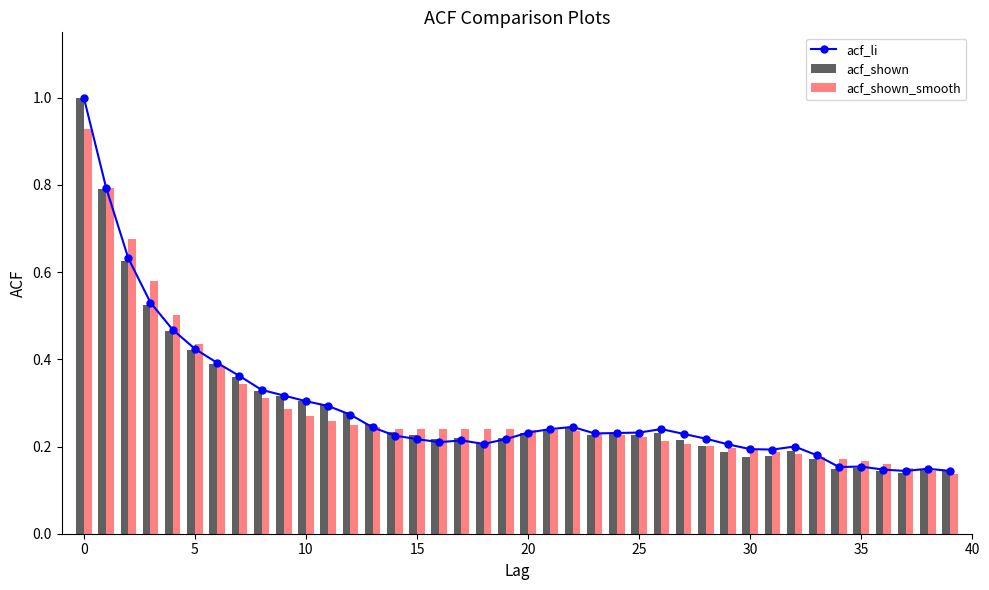

What is the difference between the maximum and minimum values in the acf_shown_smooth series?

0.8